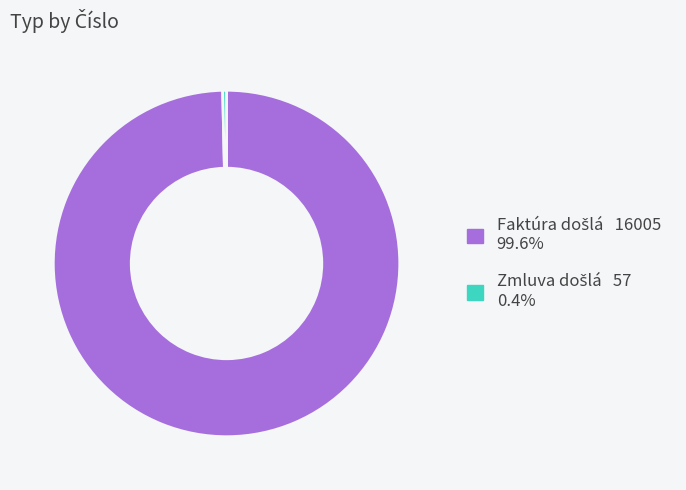

Is there any slice that represents more than half of the pie?

Yes